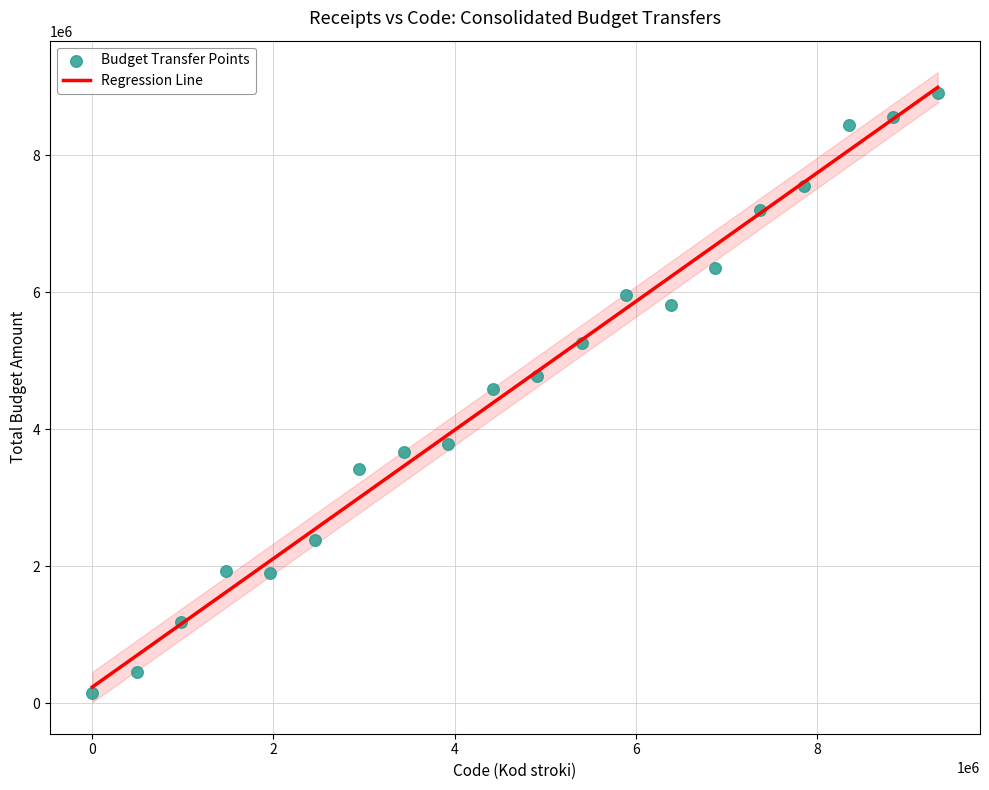

What is the range of X values (max minus min)?

9328320.0